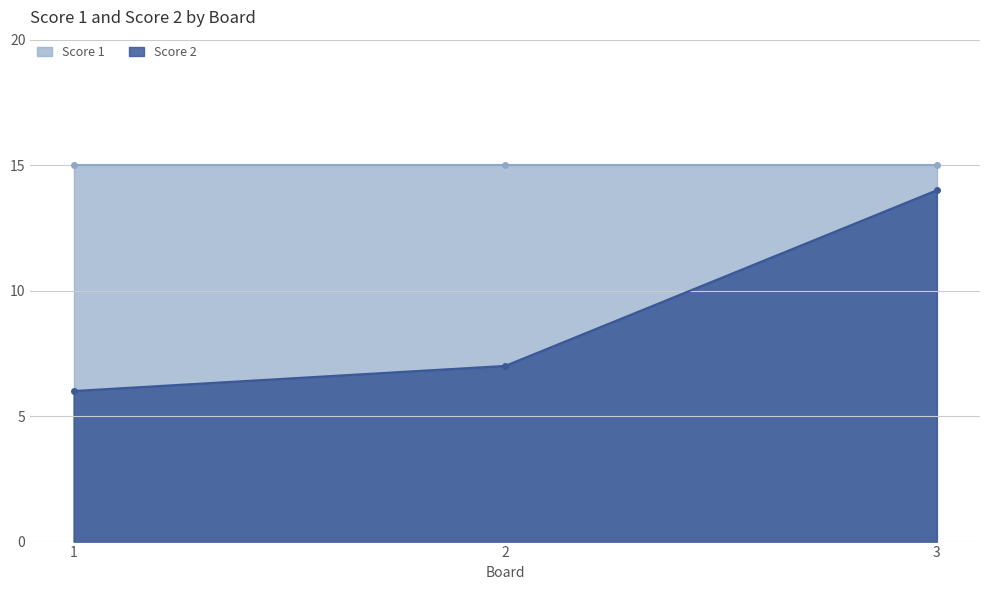

The value of Score 2 at 2 is 7. True or false?

True